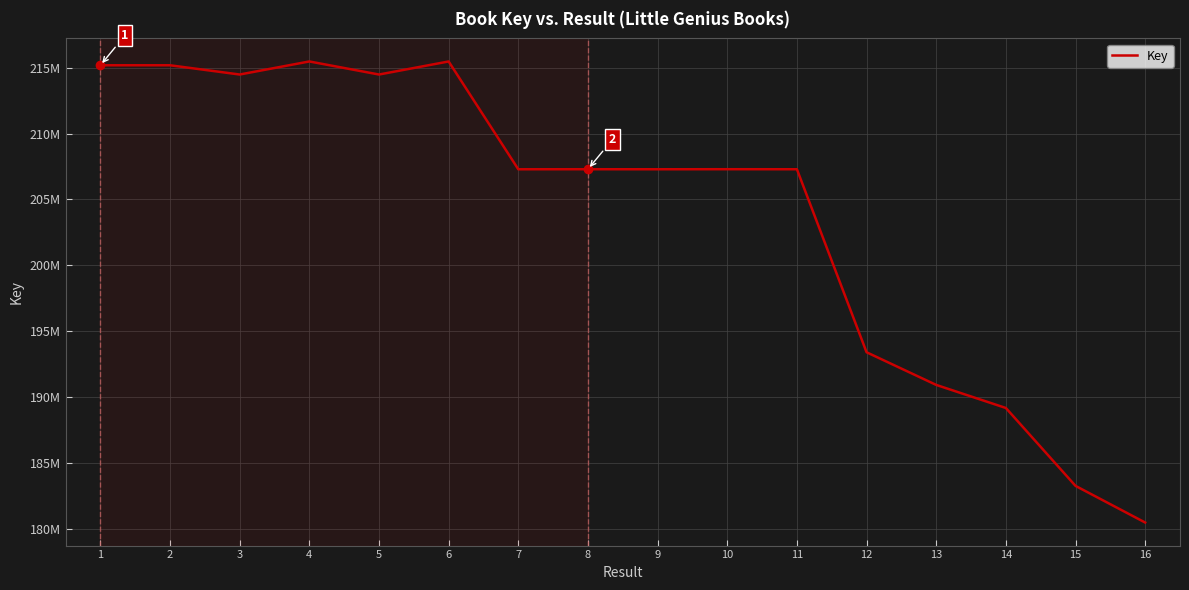

Between 2 and 13, which is larger?

2